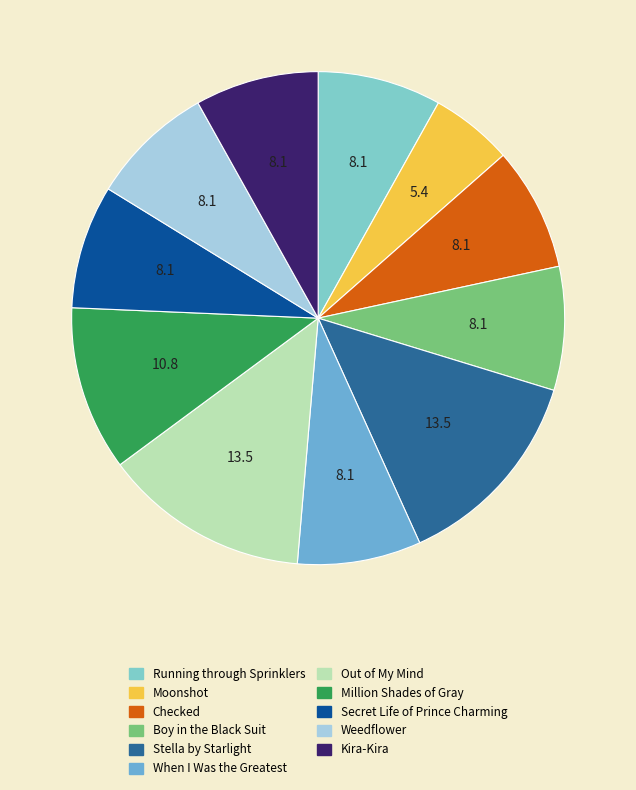

Rank the categories by value from highest to lowest.

Stella by Starlight, Out of My Mind, Million Shades of Gray, Running through Sprinklers, Checked, Boy in the Black Suit, When I Was the Greatest, Secret Life of Prince Charming, Weedflower, Kira-Kira, Moonshot